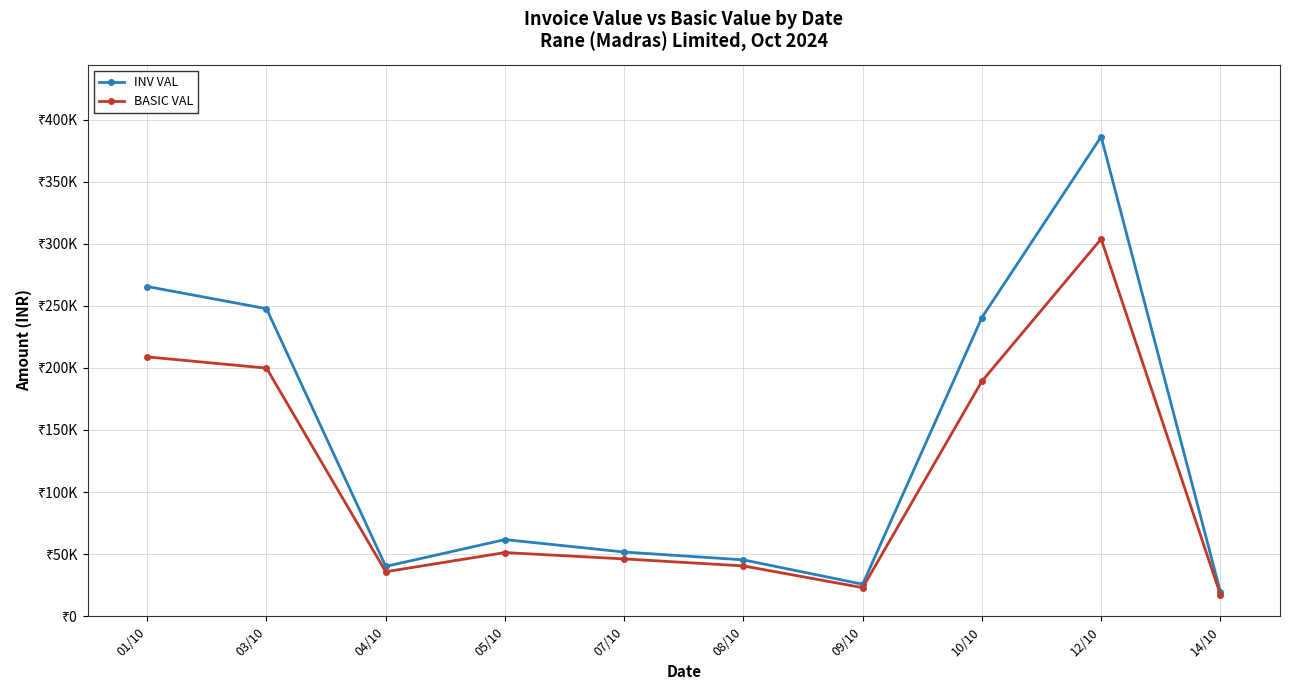

Is this an area chart (filled region under the line)?

No